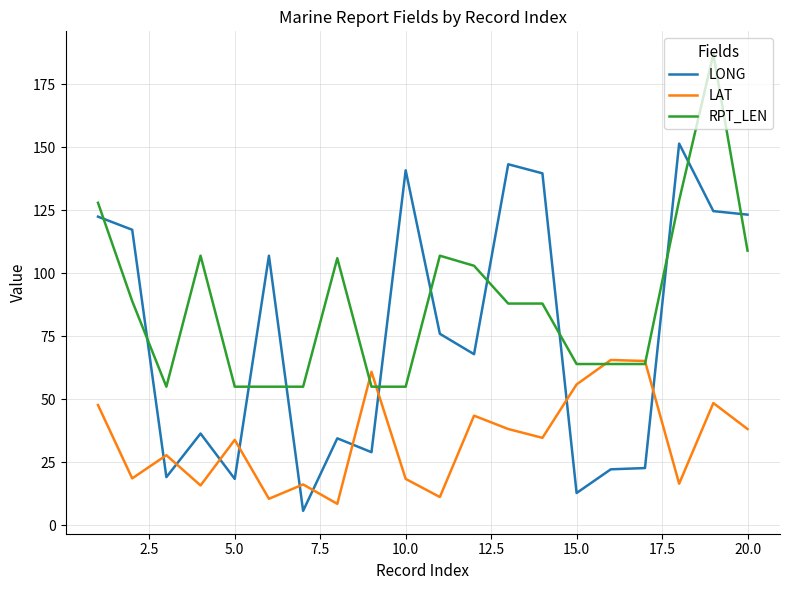

What is the minimum value shown in the chart?

5.7